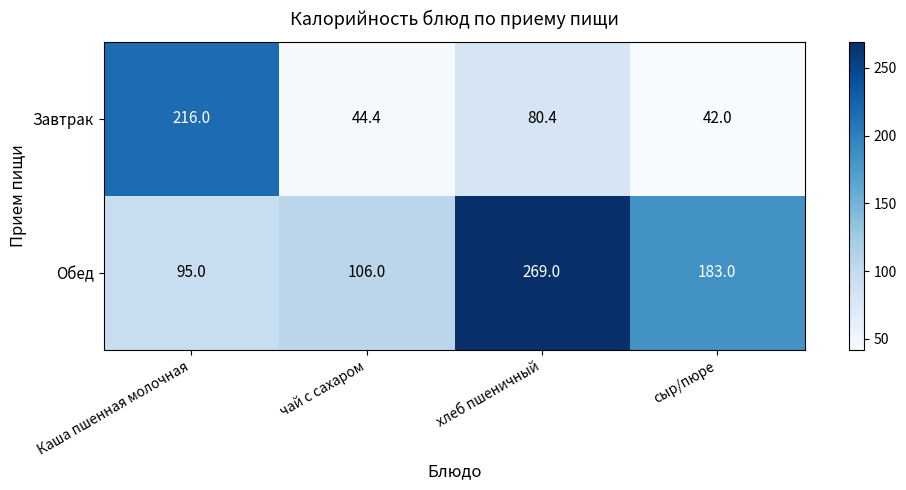

Is it true that Завтрак equals 25.3 at сыр/пюре?

False